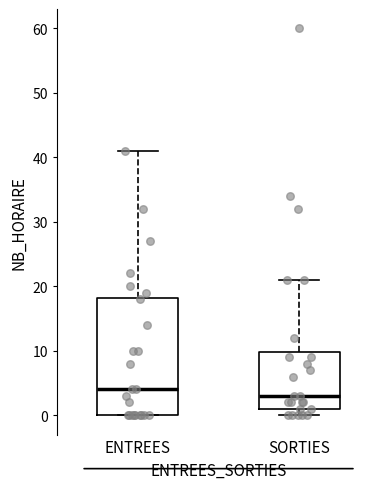

Reading left to right, transcribe this box plot: for each box, give where its median line is, the range the box spans, and where its two whiskers end, as read against the y-axis. The values are not printed on the chart, so give them approximately, as read against the axis.

ENTREES: median 4, box 0 to 18, whiskers 0 to 41
SORTIES: median 3, box 1 to 10, whiskers 0 to 21